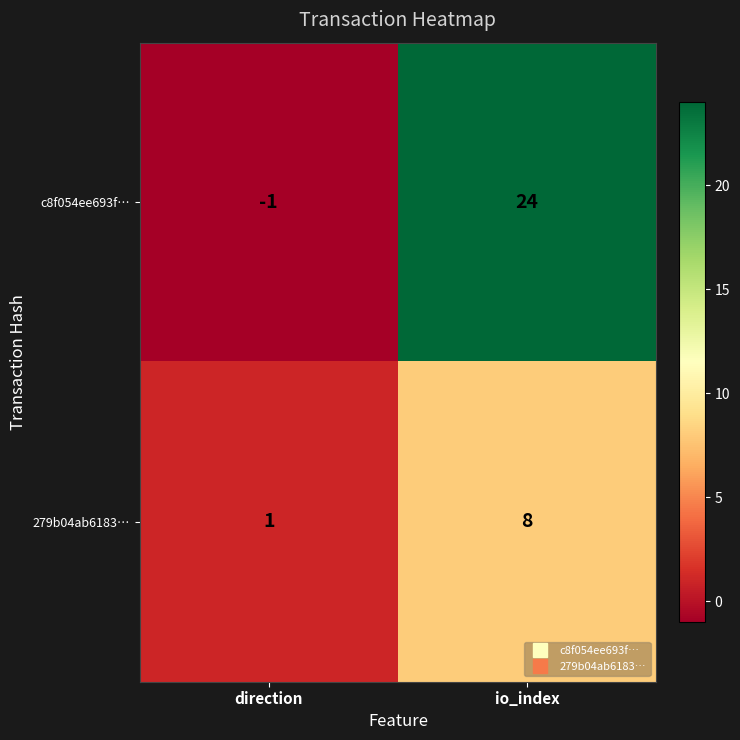

What is the sum of the 279b04ab6183… values at direction and io_index?

9